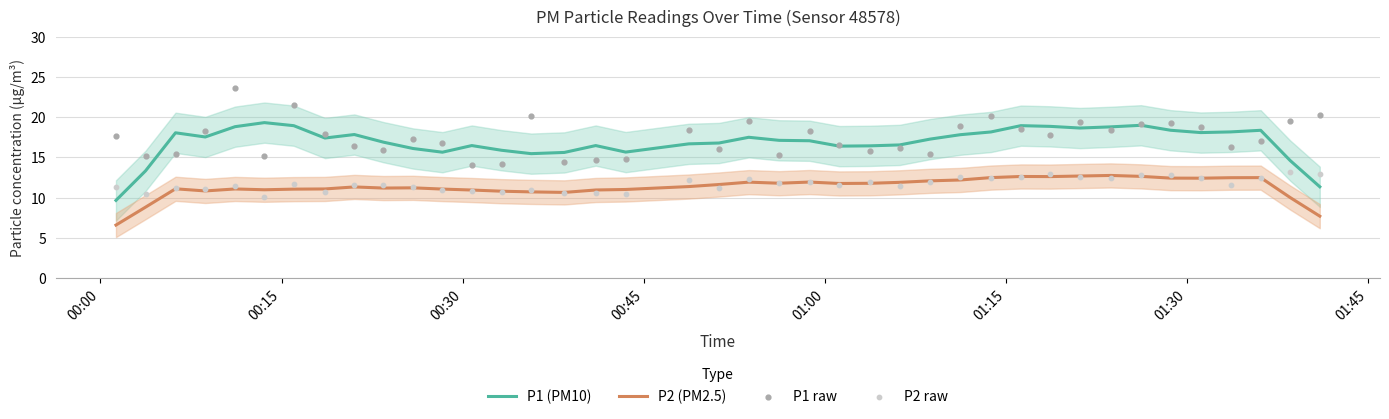

Which series reaches the minimum Y coordinate?

P2 (PM2.5)